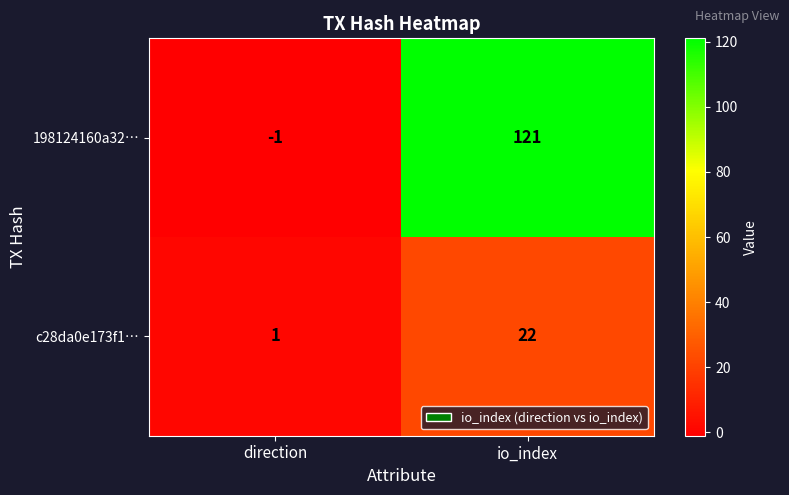

What is the maximum value for 198124160a32…?

121